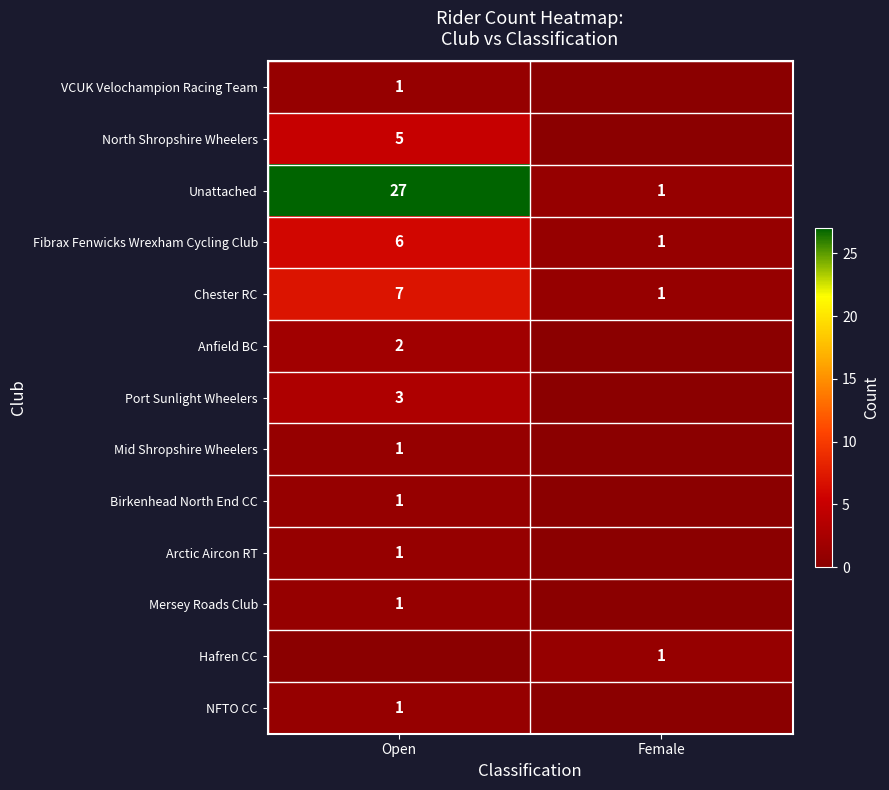

The value of Mersey Roads Club at Open is 1. True or false?

True